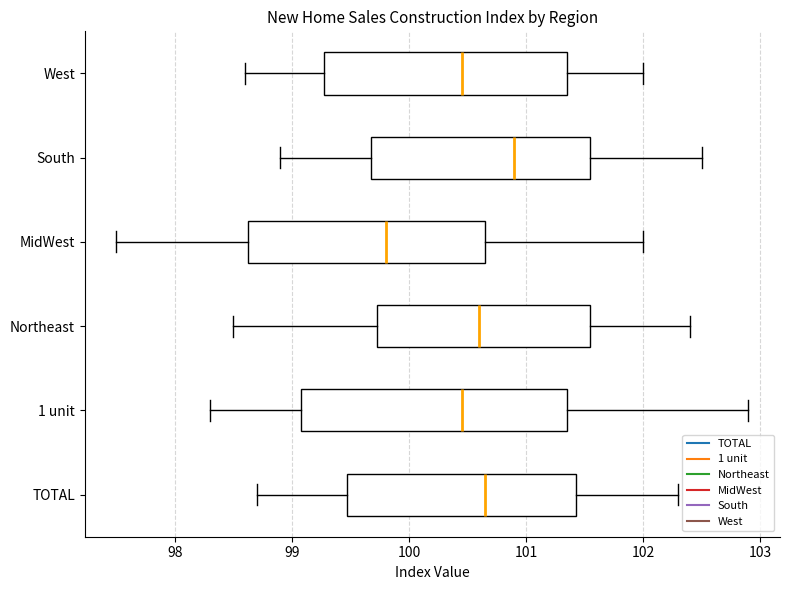

Which box is the widest, from its left edge to its right edge?

1 unit